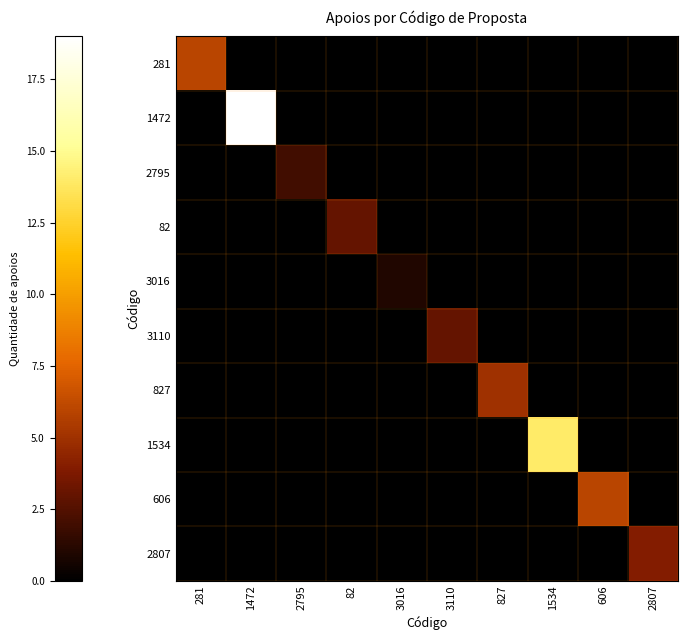

At 2807, list the series in order from smallest to largest.

281, 1472, 2795, 82, 3016, 3110, 827, 1534, 606, 2807